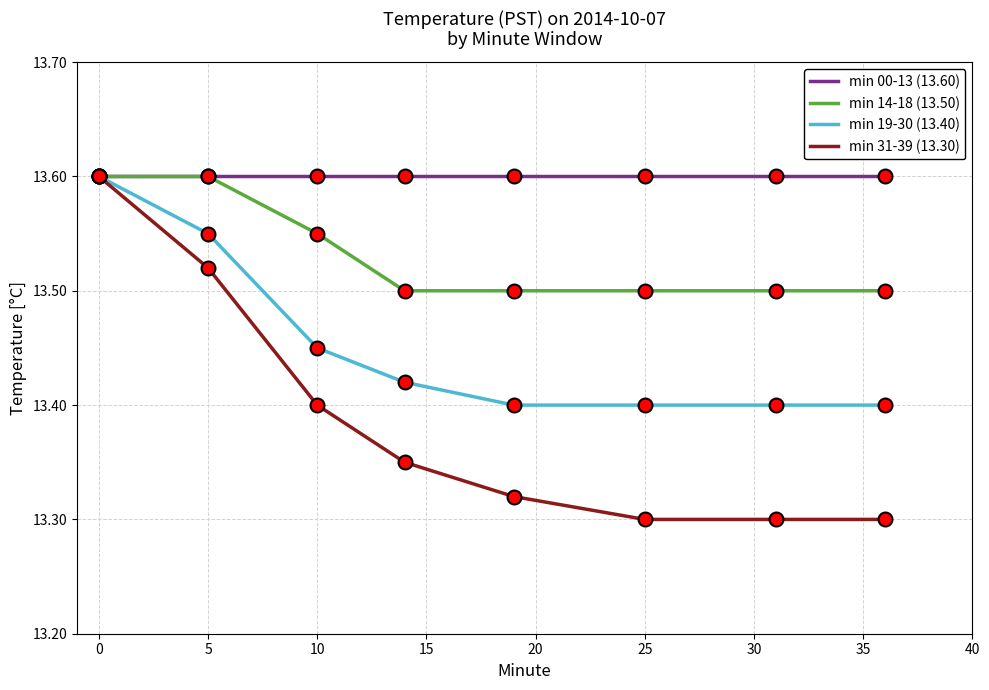

Which series has the largest total across all categories?

min 00-13 (13.60)